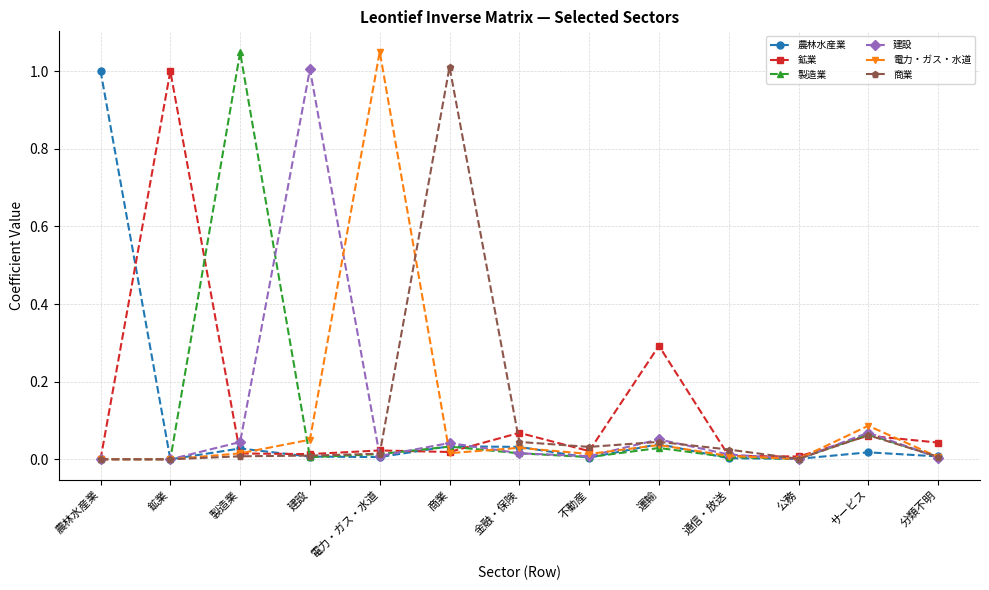

True or false: 農林水産業 has more than 2 interior local peaks.

True